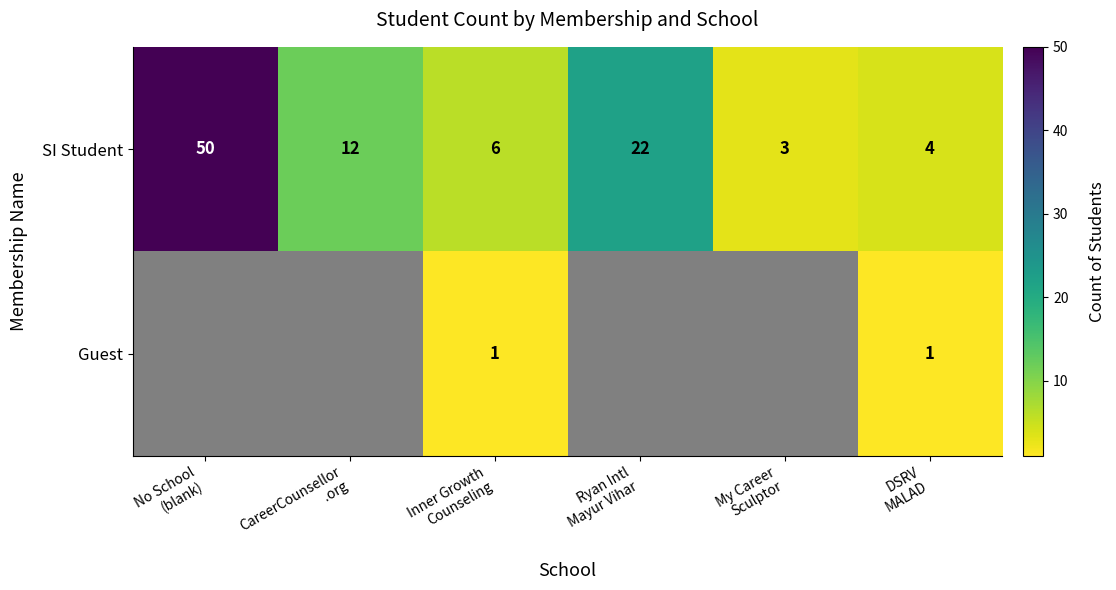

What is the lowest value of the SI Student series?

3